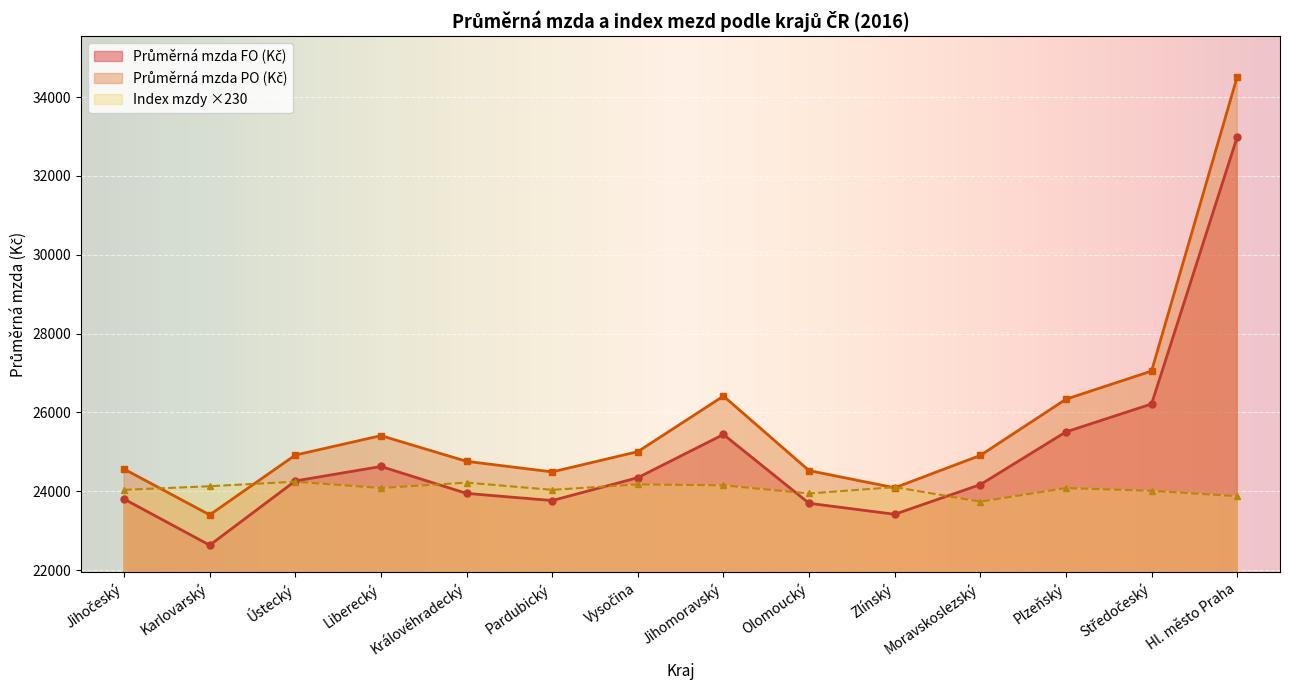

What is the total value across all series at Ústecký?

73420